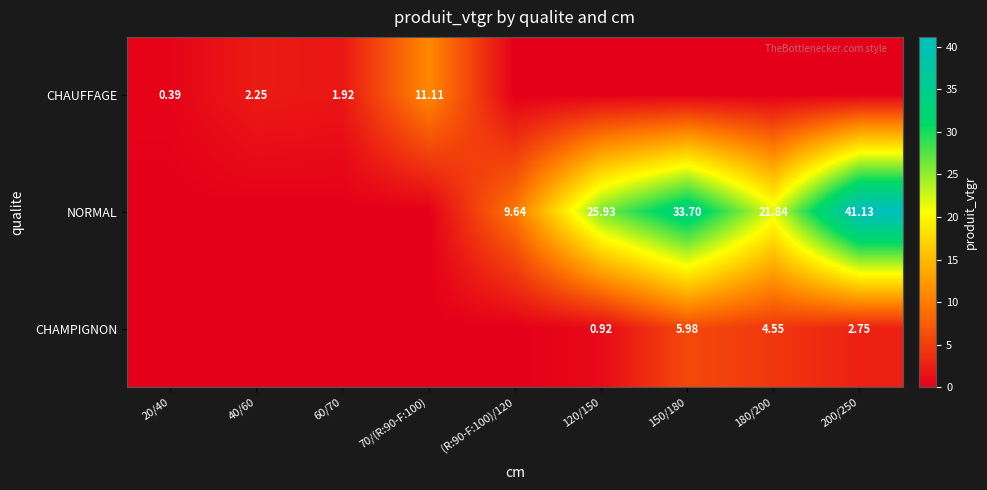

What is the total value across all series at 20/40?

0.4